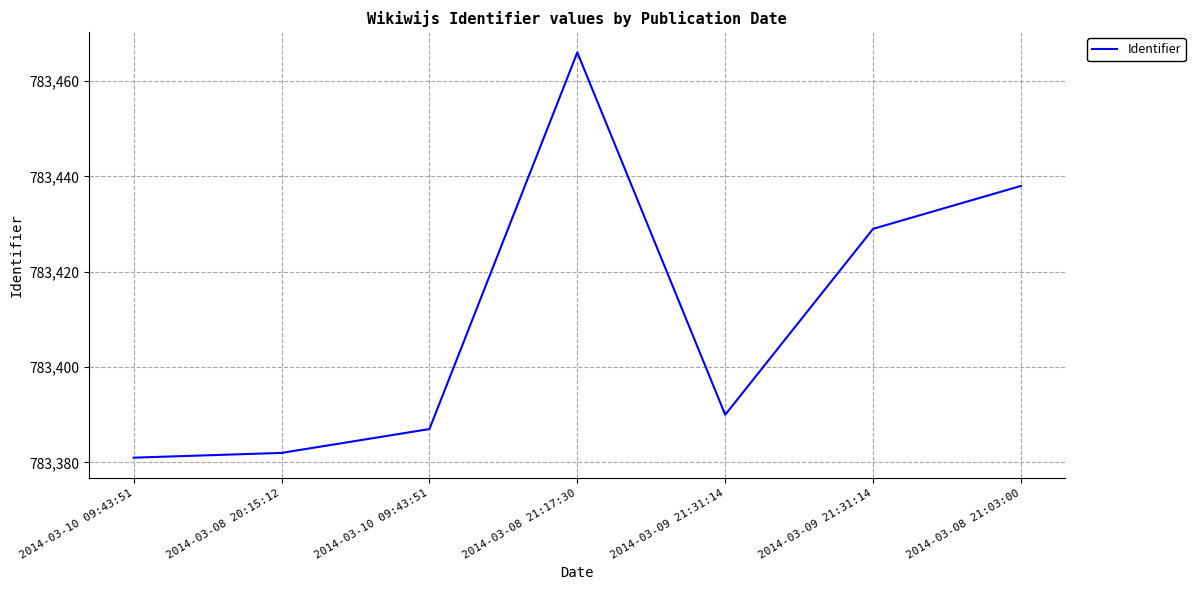

True or false: the data has more than 2 interior local peaks.

False